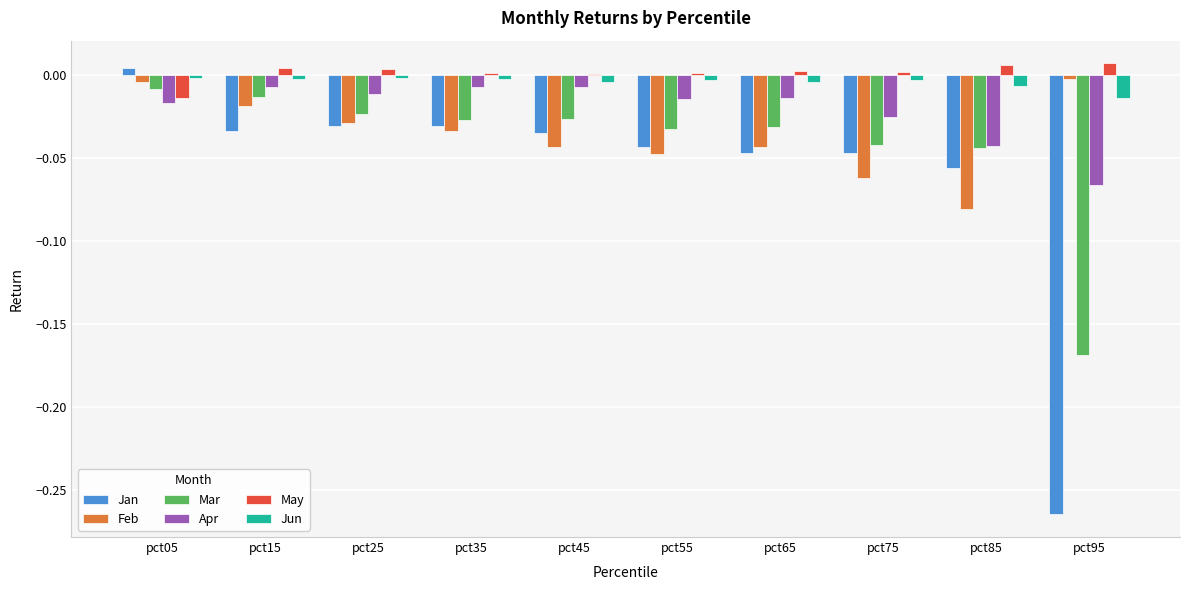

True or false: Mar has a value of -0.1 at pct65.

False